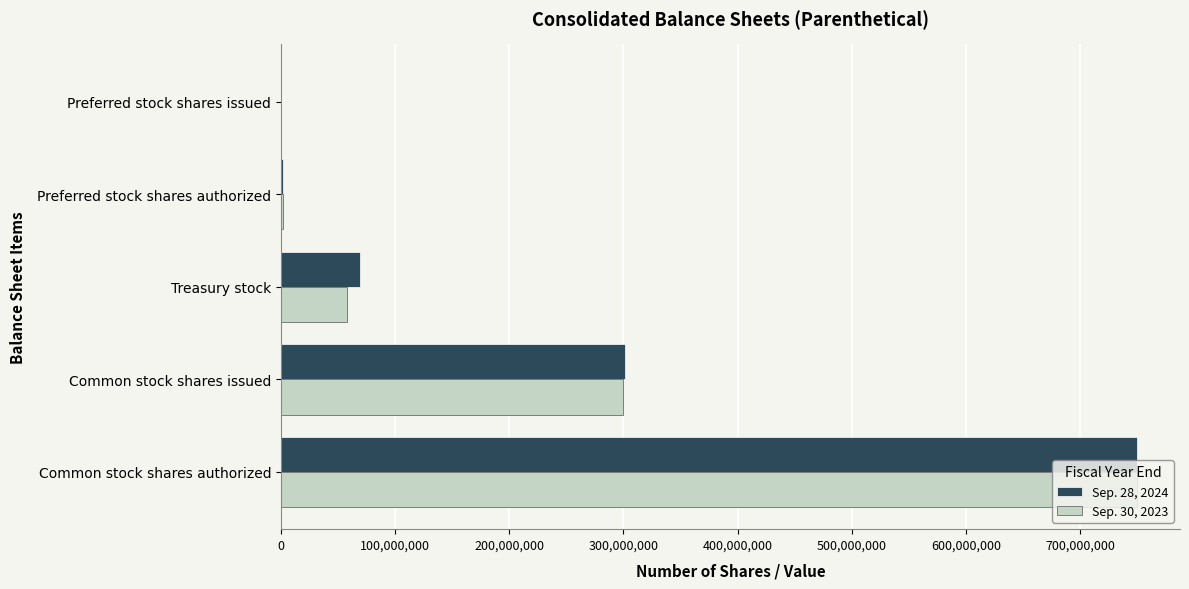

What is the average value of the Sep. 30, 2023 series?

221958800